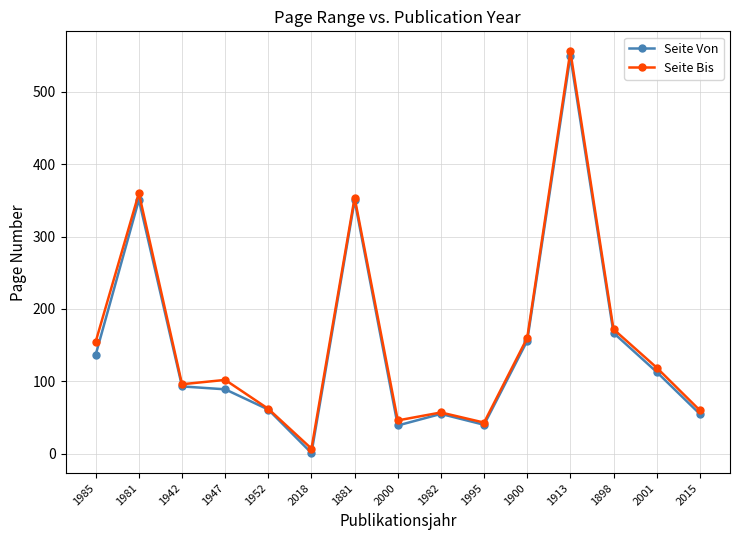

Which label corresponds to the smallest value in the chart?

2018